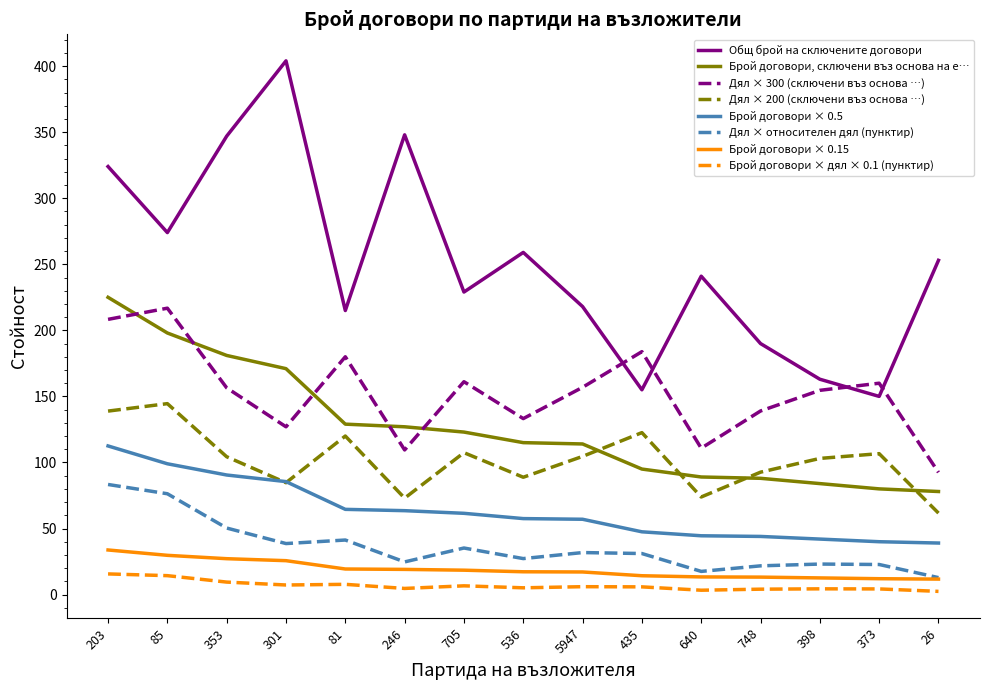

How many categories are shown in the chart?

15